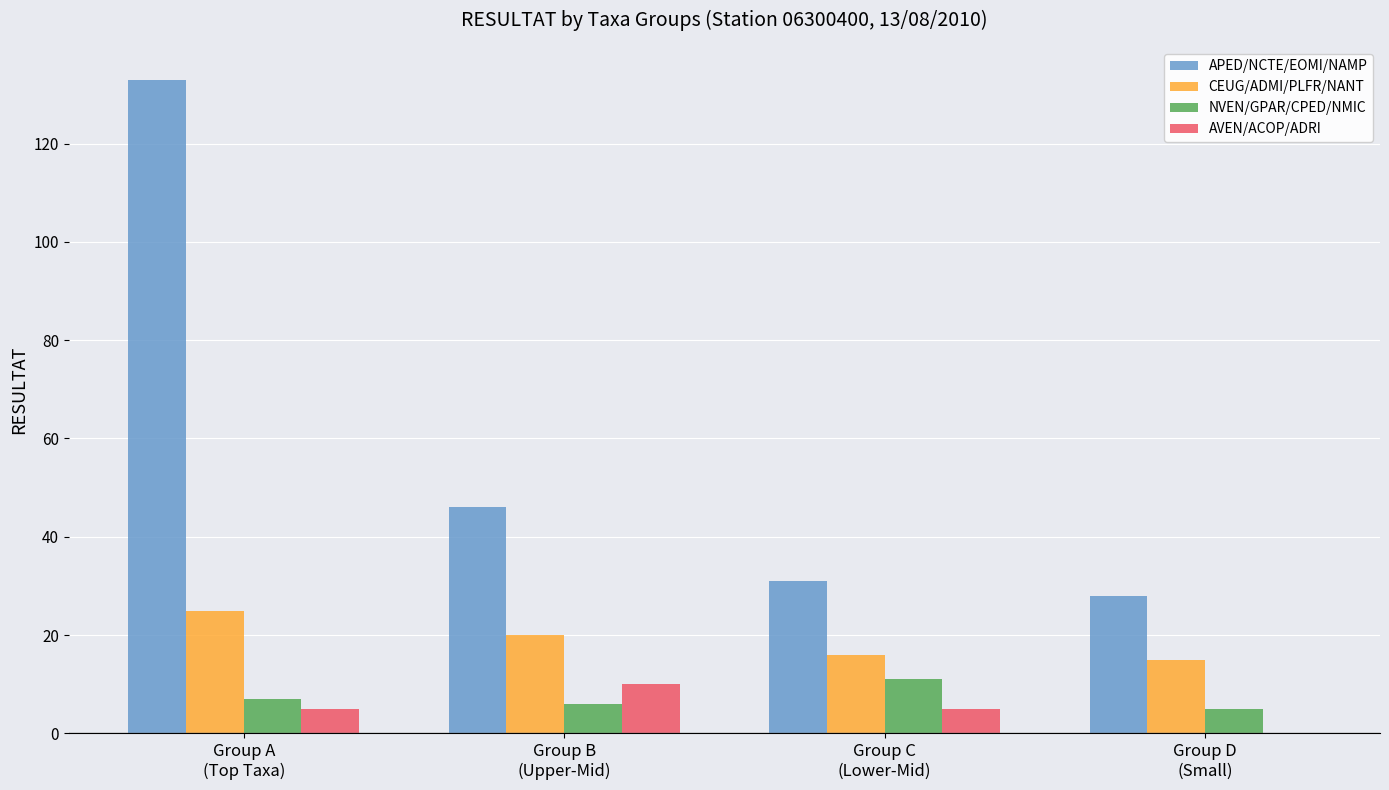

Where is CEUG/ADMI/PLFR/NANT nearest to the value 20?

Group B
(Upper-Mid)